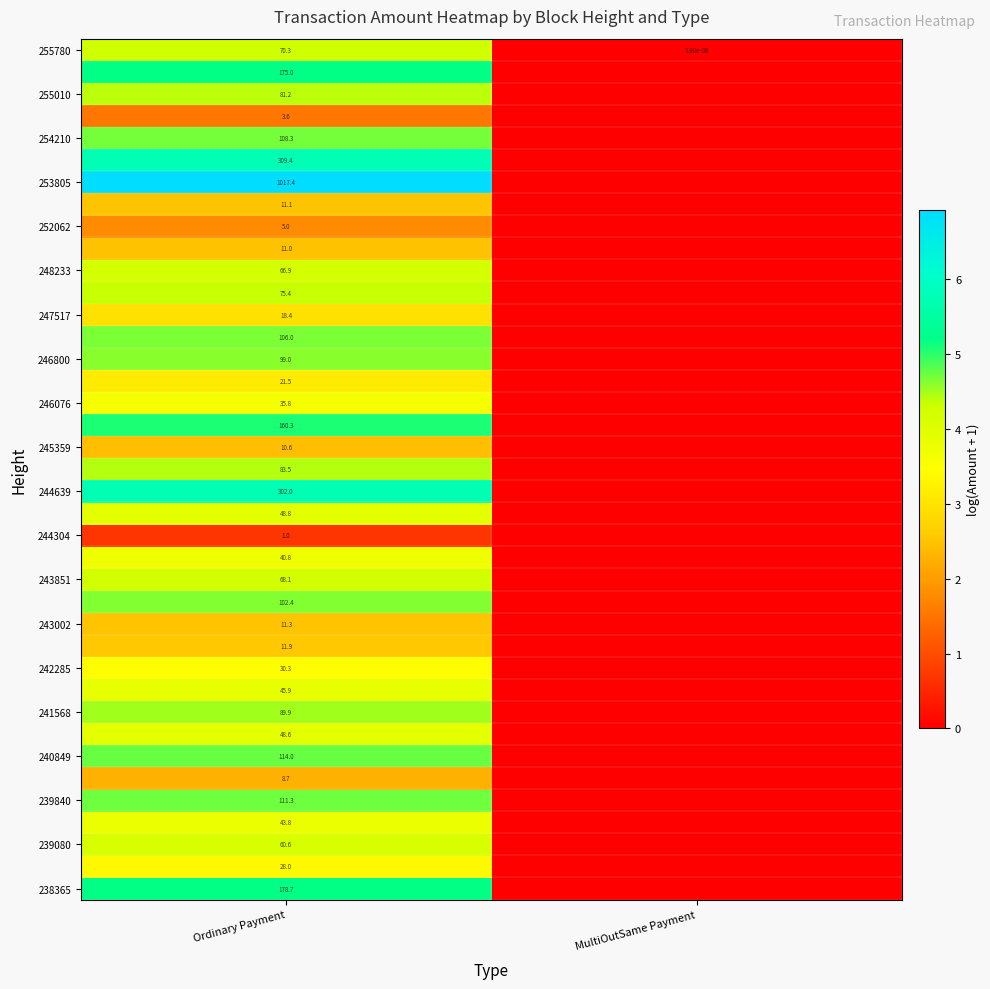

What is the total value across all series at Ordinary Payment?

3815.8